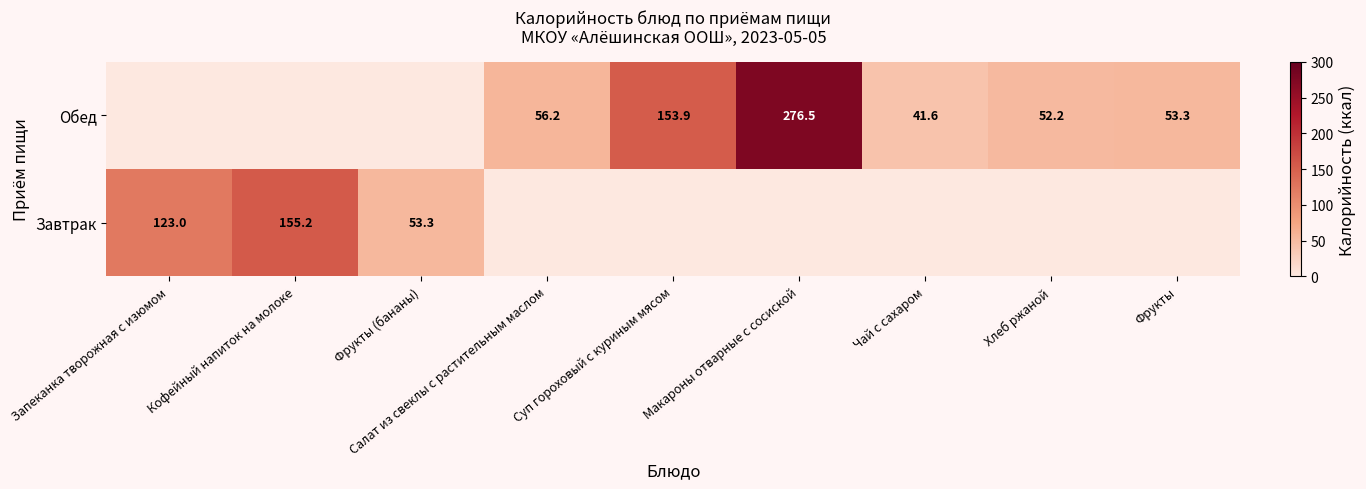

The Завтрак series shows 48.1 at Запеканка творожная с изюмом. True or false?

False